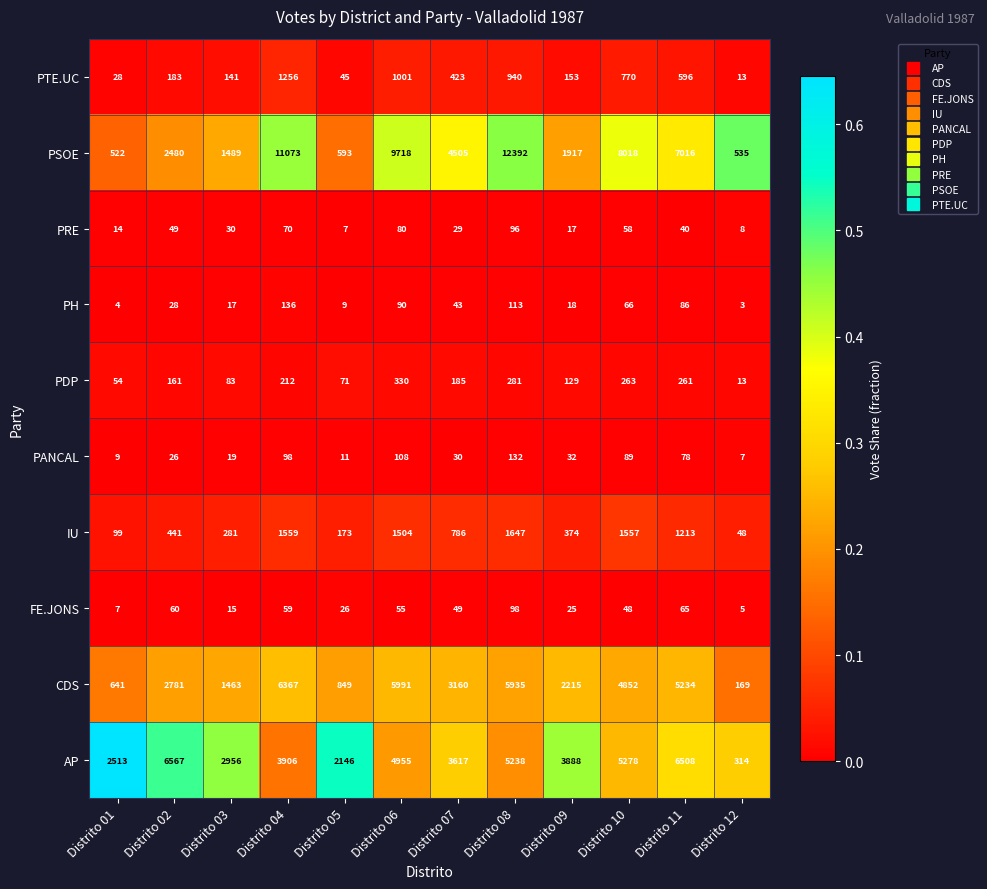

The value of PTE.UC at Distrito 12 is 13. True or false?

True